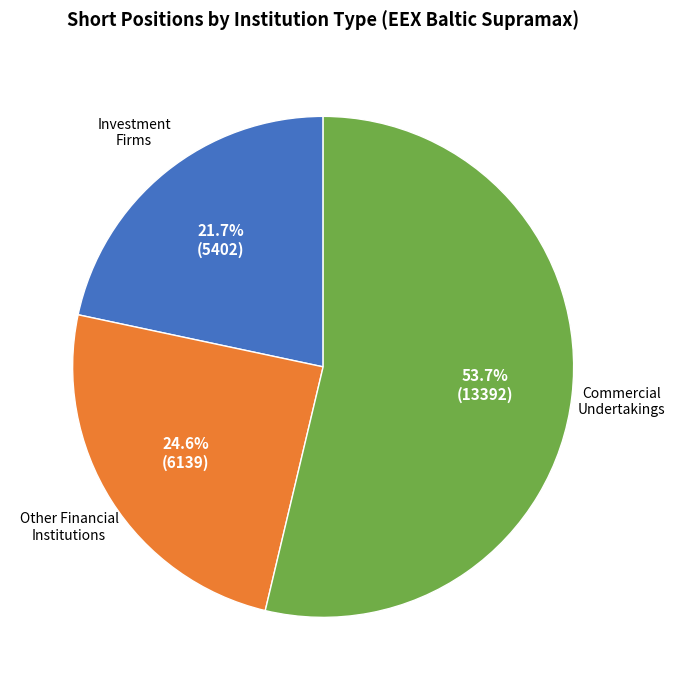

Is there any slice that represents more than half of the pie?

Yes